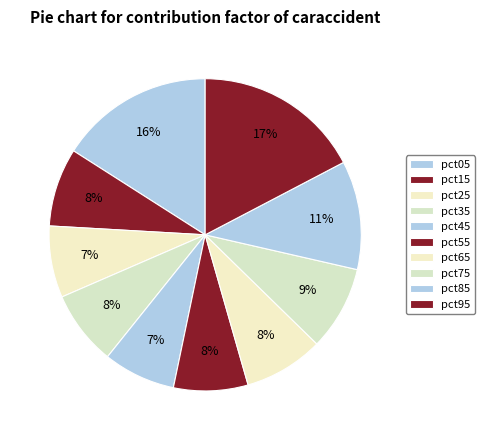

How many segments does this pie chart have?

10